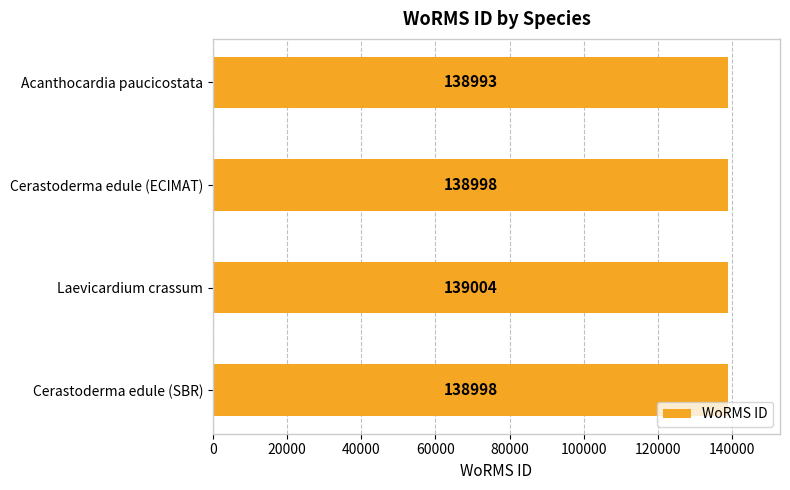

How many data points are less than 138998?

1